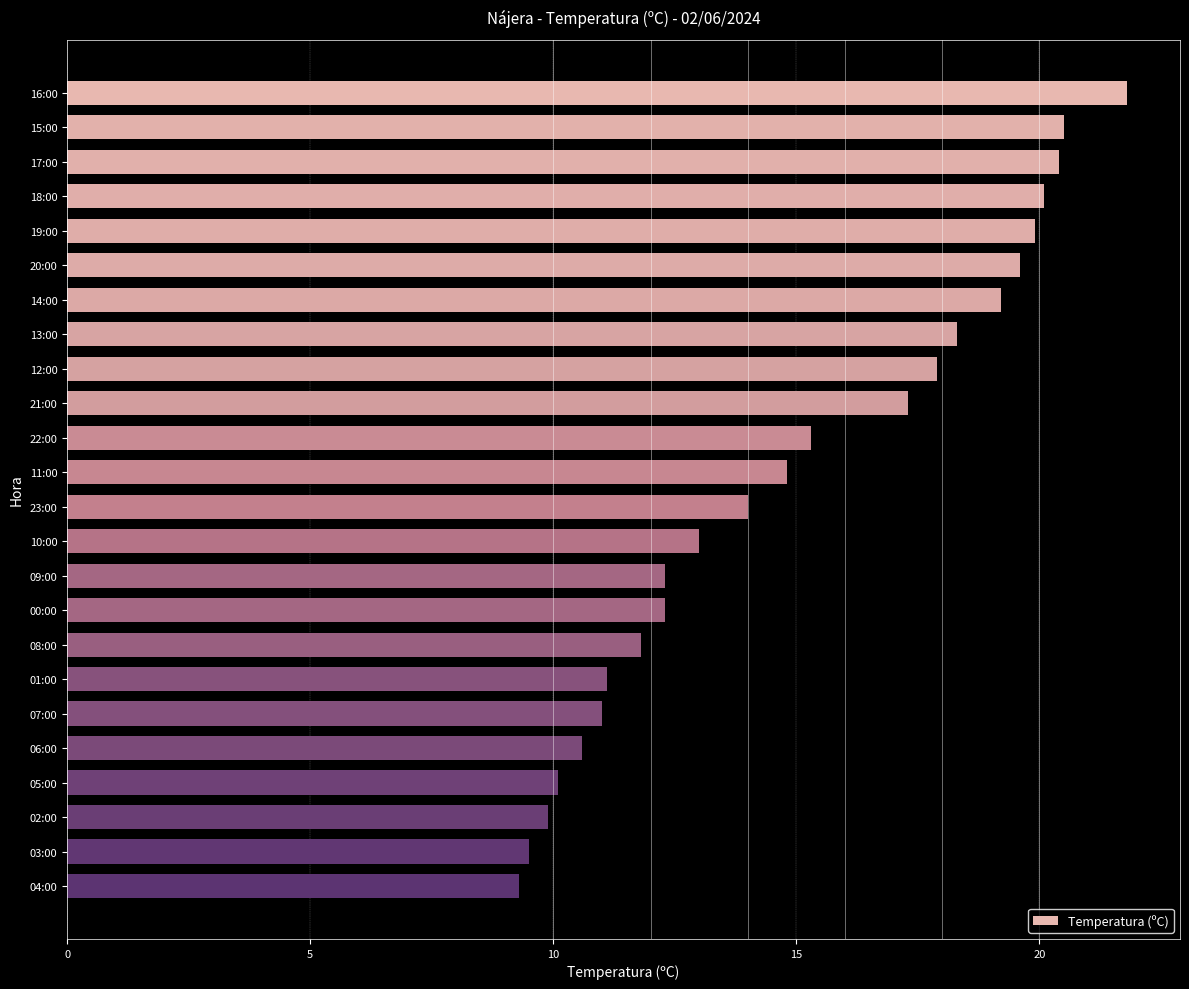

Reading top to bottom, what are all the values shown in this chart?

21.8	20.5	20.4	20.1	19.9	19.6	19.2	18.3	17.9	17.3	15.3	14.8	14.0	13.0	12.3	12.3	11.8	11.1	11.0	10.6	10.1	9.9	9.5	9.3